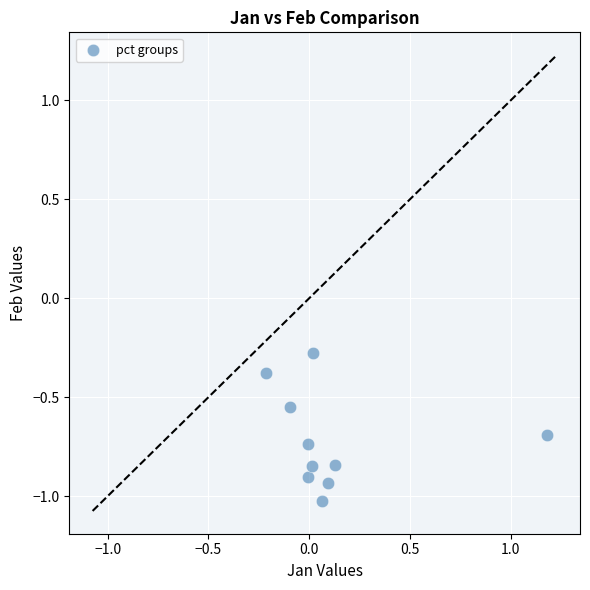

What Y value in the scatter plot is closest to 0?

-0.3